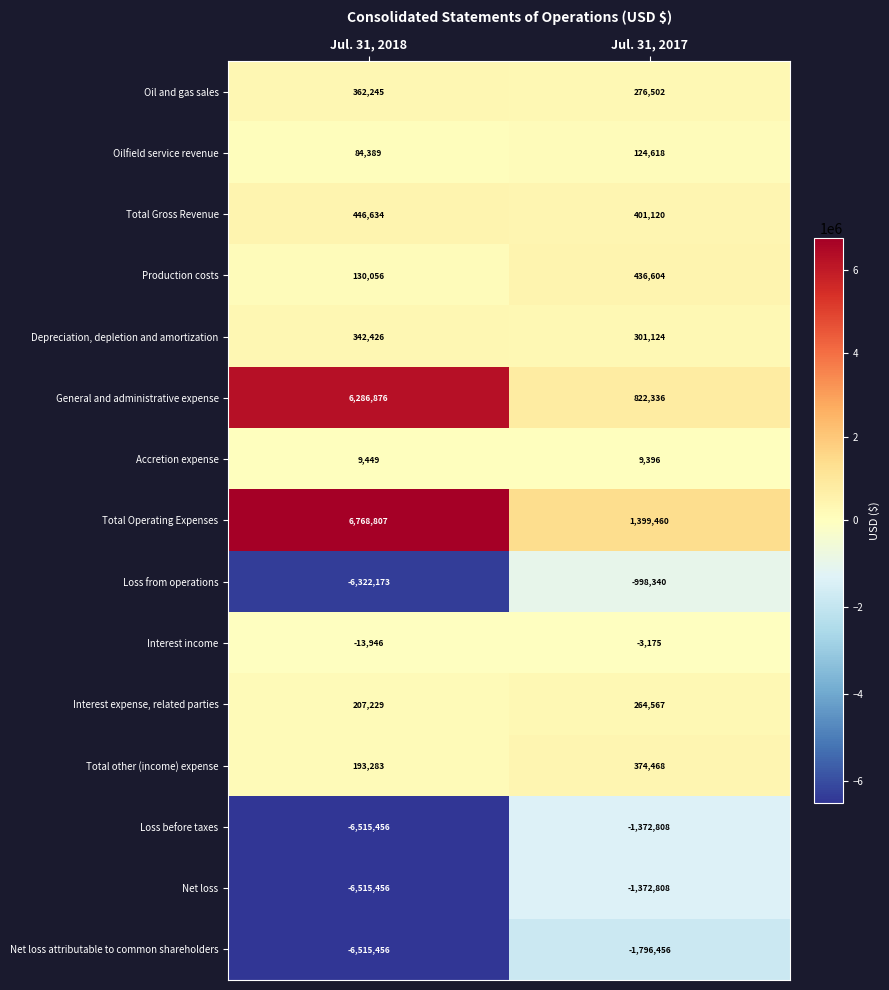

What is the difference between the highest and lowest values at Jul. 31, 2017?

3195916